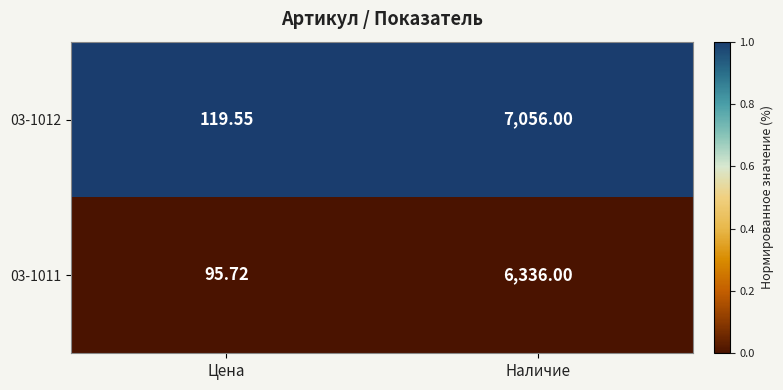

Which series changed the most between Цена and Наличие?

03-1012